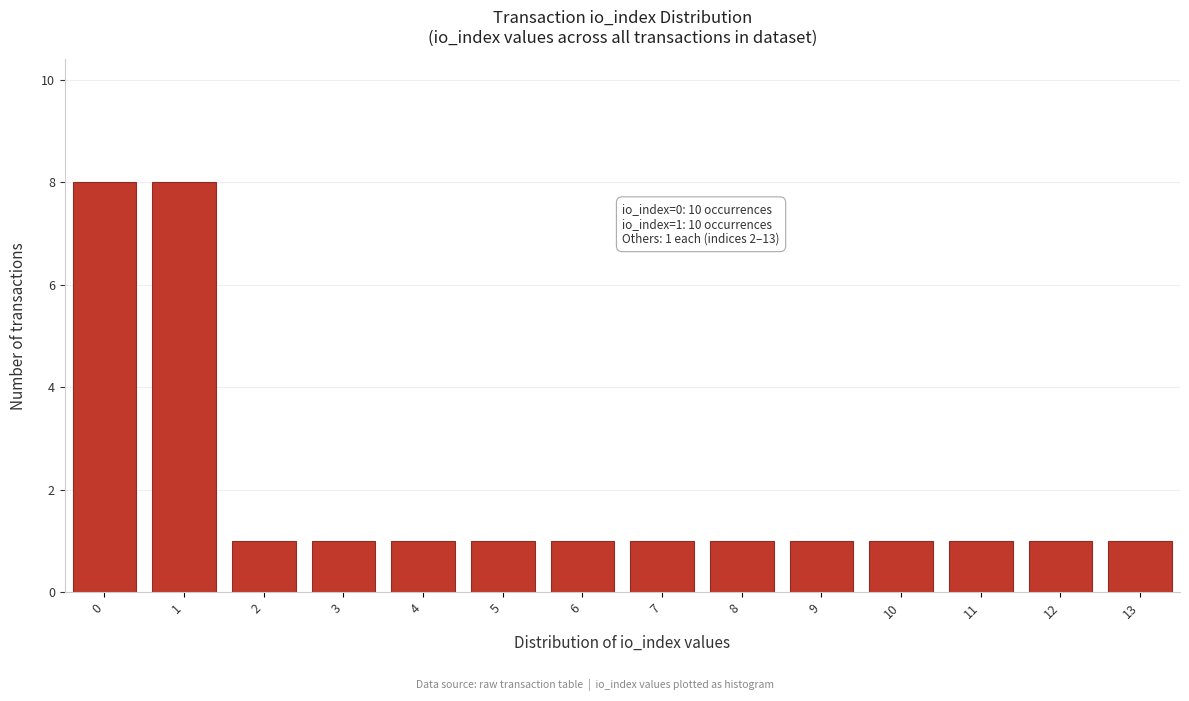

Reading right to left, extract all data points from this chart.

1	1	1	1	1	1	1	1	1	1	1	1	8	8